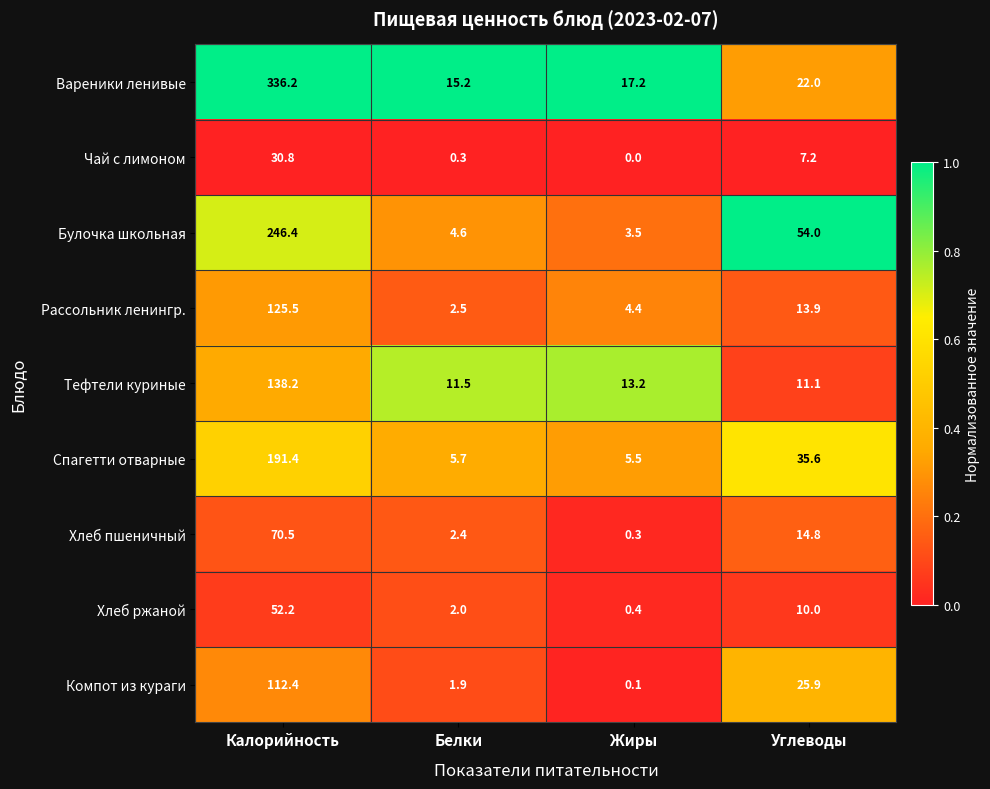

What is the maximum value shown in the chart?

336.2